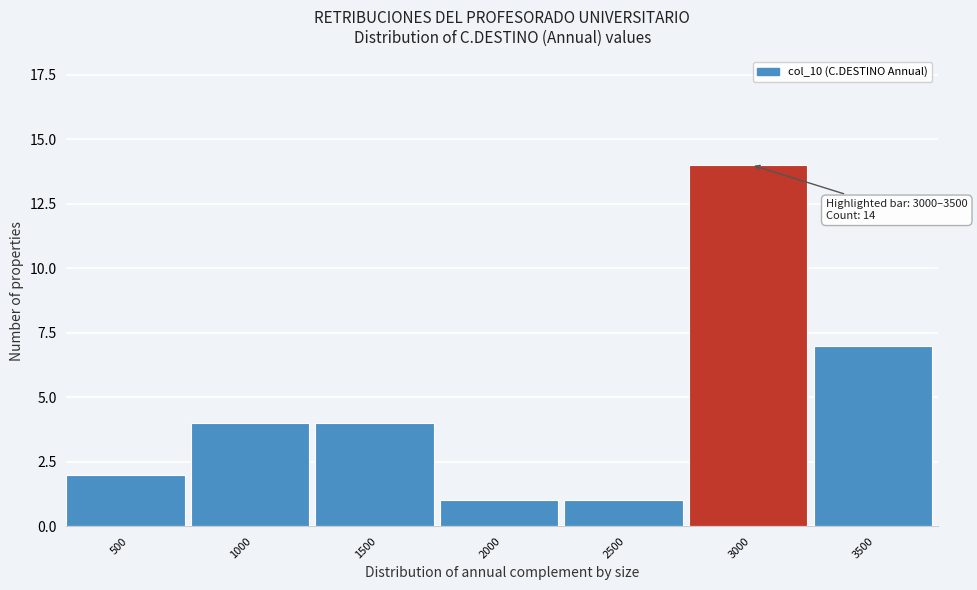

Reading left to right, list all the values displayed in this chart.

2	4	4	1	1	14	7